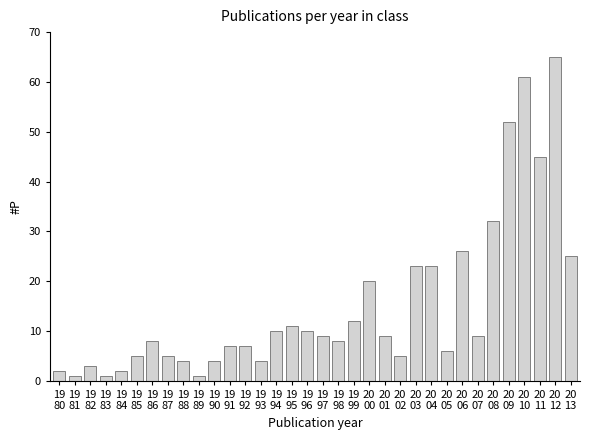

What is the average value?

15